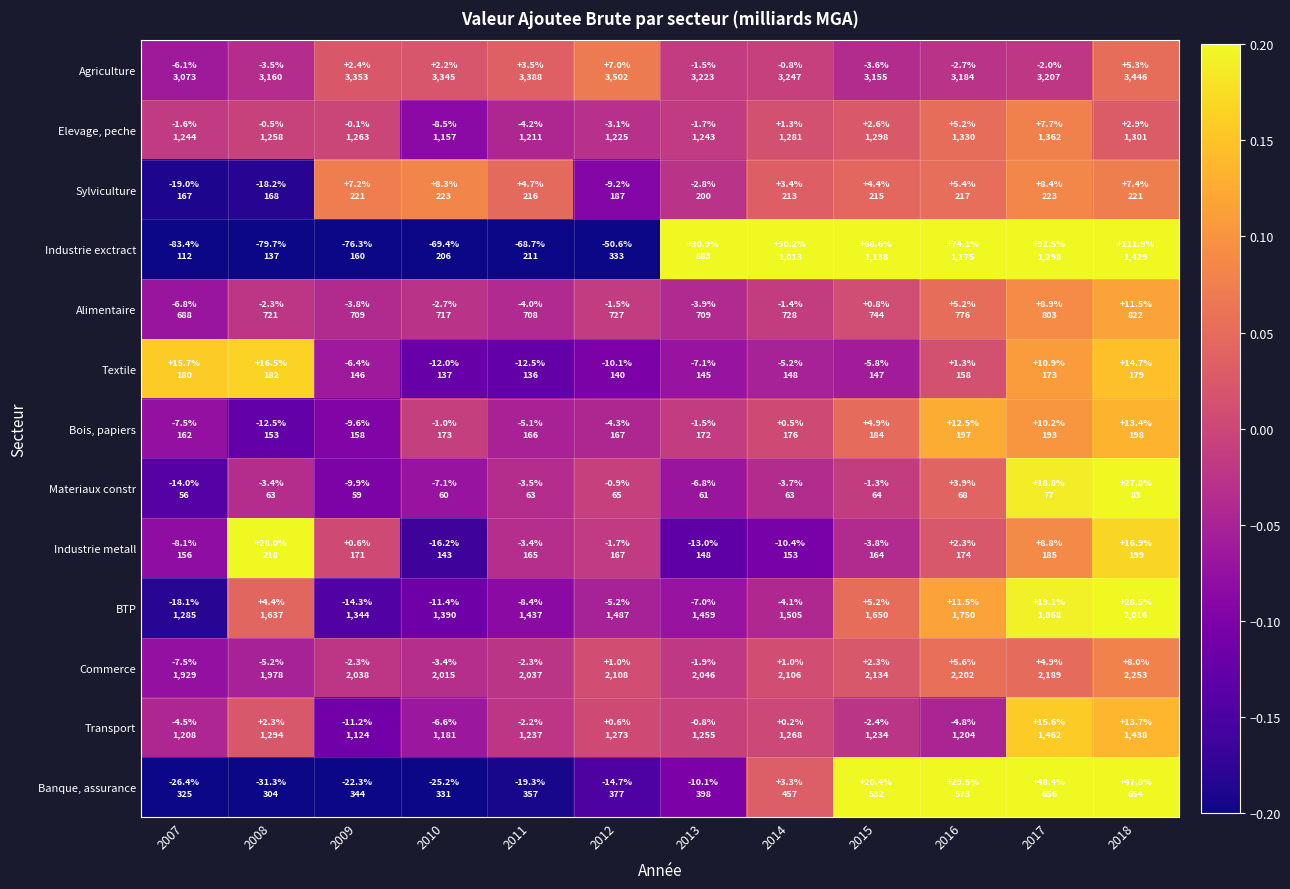

Reading left to right, extract all data points from this chart.

Agriculture: 2007=-0.1	2008=-0.0	2009=0.0	2010=0.0	2011=0.0	2012=0.1	2013=-0.0	2014=-0.0	2015=-0.0	2016=-0.0	2017=-0.0	2018=0.1
Elevage, peche: 2007=-0.0	2008=-0.0	2009=-0.0	2010=-0.1	2011=-0.0	2012=-0.0	2013=-0.0	2014=0.0	2015=0.0	2016=0.1	2017=0.1	2018=0.0
Sylviculture: 2007=-0.2	2008=-0.2	2009=0.1	2010=0.1	2011=0.0	2012=-0.1	2013=-0.0	2014=0.0	2015=0.0	2016=0.1	2017=0.1	2018=0.1
Industrie exctract: 2007=-0.8	2008=-0.8	2009=-0.8	2010=-0.7	2011=-0.7	2012=-0.5	2013=0.3	2014=0.5	2015=0.7	2016=0.7	2017=0.9	2018=1.1
Alimentaire: 2007=-0.1	2008=-0.0	2009=-0.0	2010=-0.0	2011=-0.0	2012=-0.0	2013=-0.0	2014=-0.0	2015=0.0	2016=0.1	2017=0.1	2018=0.1
Textile: 2007=0.2	2008=0.2	2009=-0.1	2010=-0.1	2011=-0.1	2012=-0.1	2013=-0.1	2014=-0.1	2015=-0.1	2016=0.0	2017=0.1	2018=0.1
Bois, papiers: 2007=-0.1	2008=-0.1	2009=-0.1	2010=-0.0	2011=-0.1	2012=-0.0	2013=-0.0	2014=0.0	2015=0.0	2016=0.1	2017=0.1	2018=0.1
Materiaux constr: 2007=-0.1	2008=-0.0	2009=-0.1	2010=-0.1	2011=-0.0	2012=-0.0	2013=-0.1	2014=-0.0	2015=-0.0	2016=0.0	2017=0.2	2018=0.3
Industrie metall: 2007=-0.1	2008=0.3	2009=0.0	2010=-0.2	2011=-0.0	2012=-0.0	2013=-0.1	2014=-0.1	2015=-0.0	2016=0.0	2017=0.1	2018=0.2
BTP: 2007=-0.2	2008=0.0	2009=-0.1	2010=-0.1	2011=-0.1	2012=-0.1	2013=-0.1	2014=-0.0	2015=0.1	2016=0.1	2017=0.2	2018=0.3
Commerce: 2007=-0.1	2008=-0.1	2009=-0.0	2010=-0.0	2011=-0.0	2012=0.0	2013=-0.0	2014=0.0	2015=0.0	2016=0.1	2017=0.0	2018=0.1
Transport: 2007=-0.0	2008=0.0	2009=-0.1	2010=-0.1	2011=-0.0	2012=0.0	2013=-0.0	2014=0.0	2015=-0.0	2016=-0.0	2017=0.2	2018=0.1
Banque, assurance: 2007=-0.3	2008=-0.3	2009=-0.2	2010=-0.3	2011=-0.2	2012=-0.1	2013=-0.1	2014=0.0	2015=0.2	2016=0.3	2017=0.5	2018=0.5